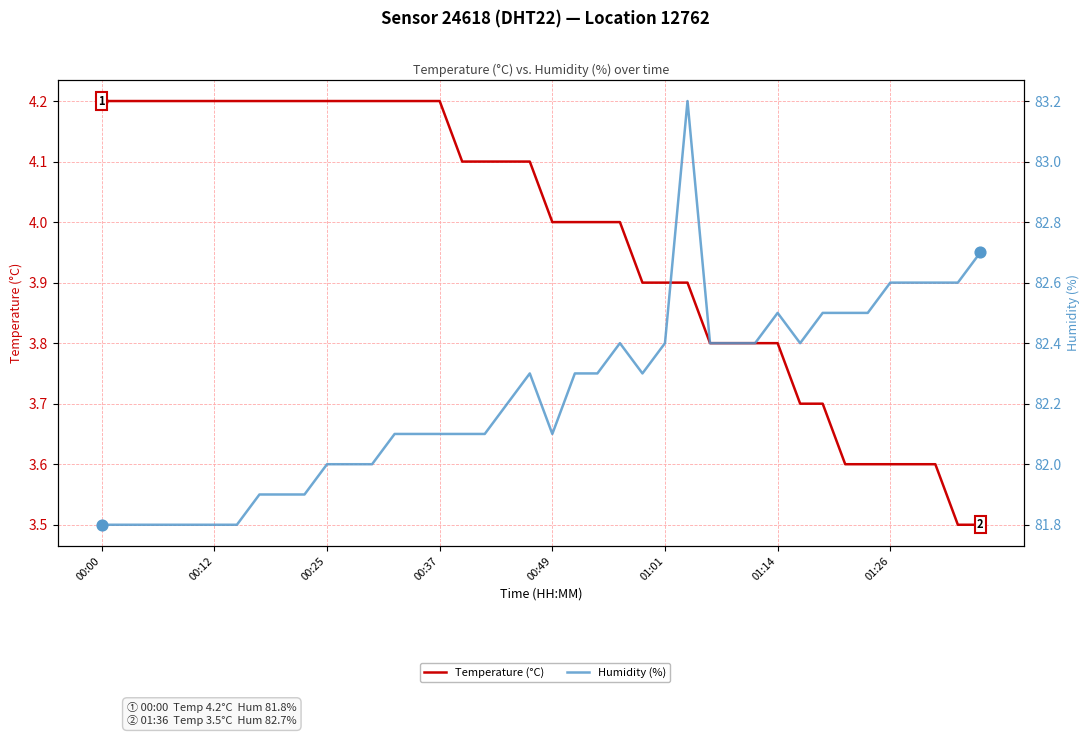

At how many categories does at least one series exceed 8?

40